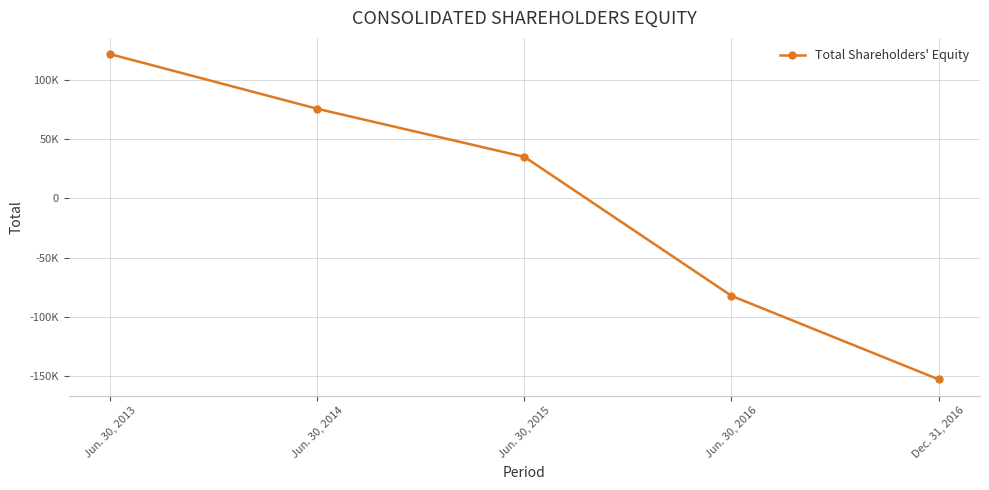

Is this an area chart (filled region under the line)?

No